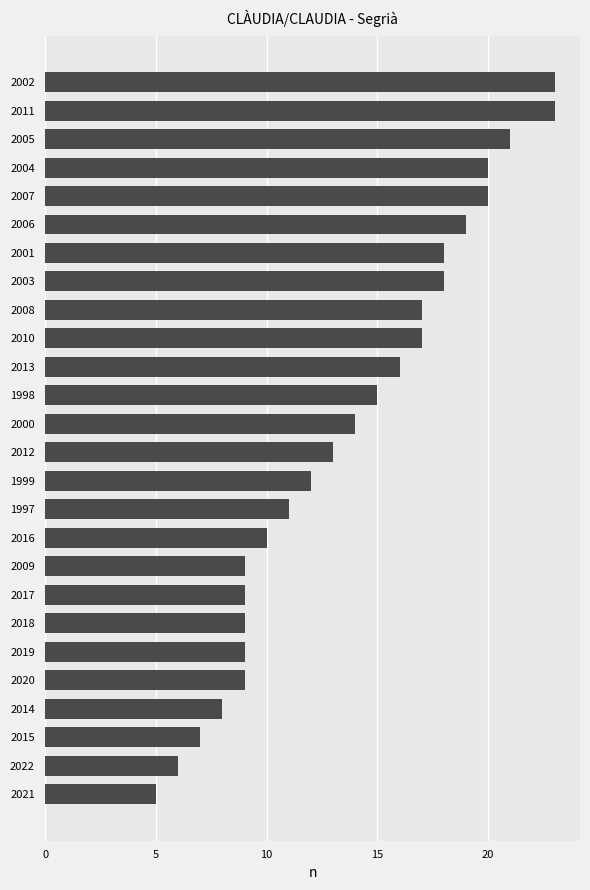

Reading bottom to top, list all the values displayed in this chart.

5	6	7	8	9	9	9	9	9	10	11	12	13	14	15	16	17	17	18	18	19	20	20	21	23	23